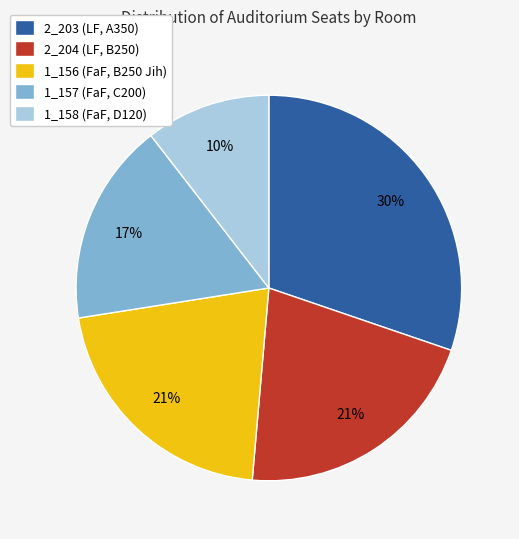

True or false: 2_203 (LF, A350) accounts for 30% of the total.

True